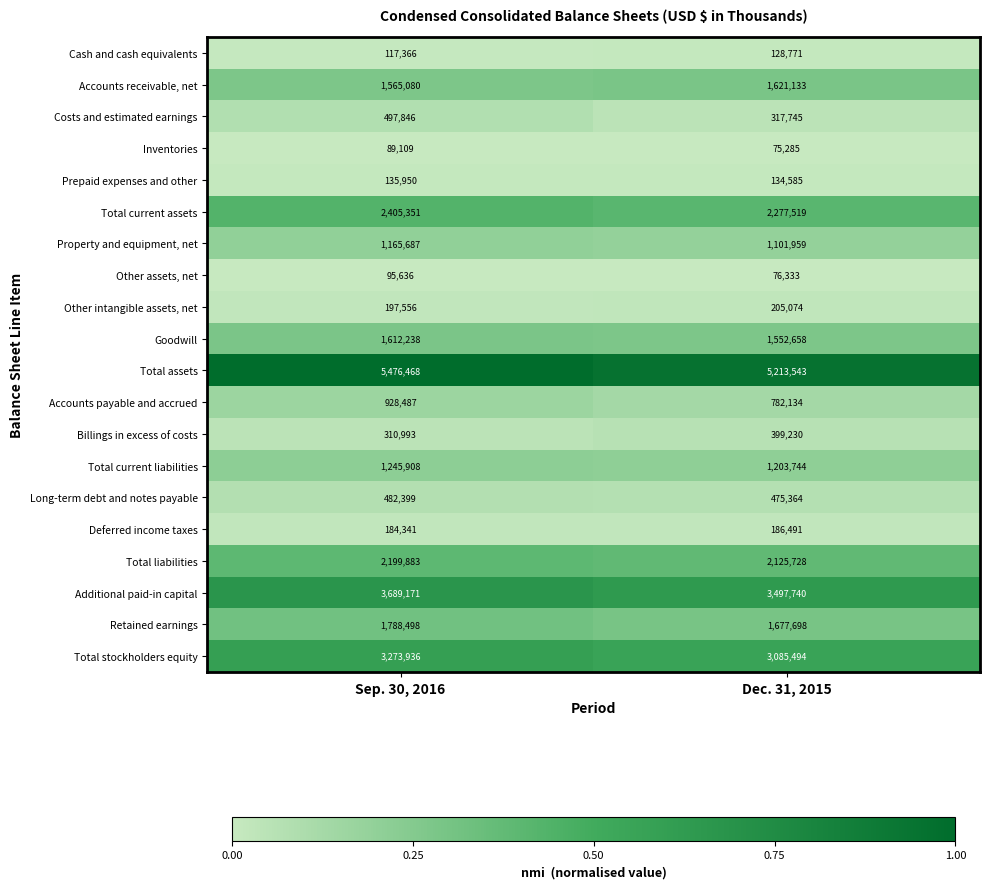

Count the number of data series in this chart.

20